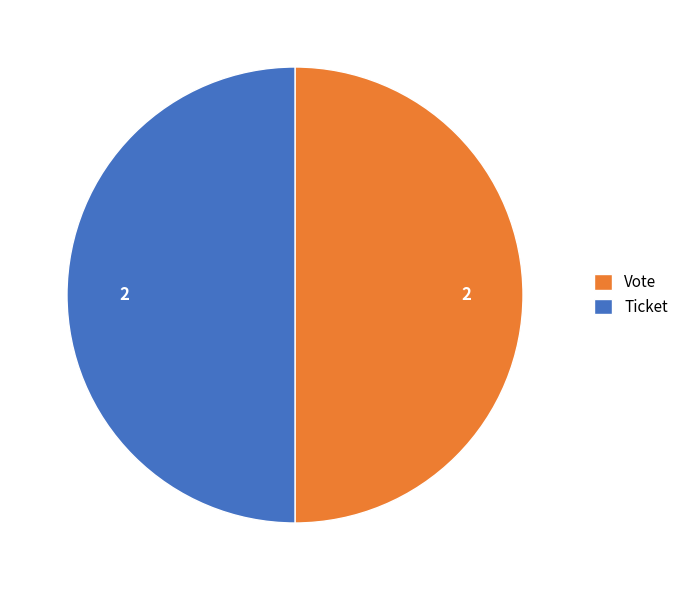

Do Ticket and Vote together represent more than half of the pie?

Yes